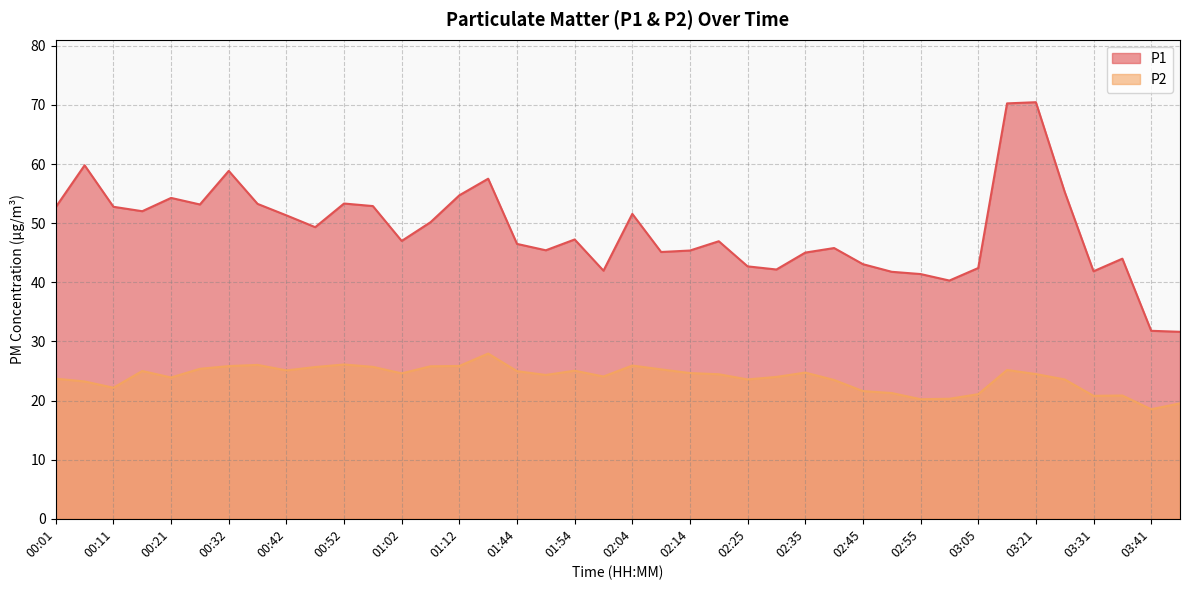

What is the total value across all series at 00:01?

76.4